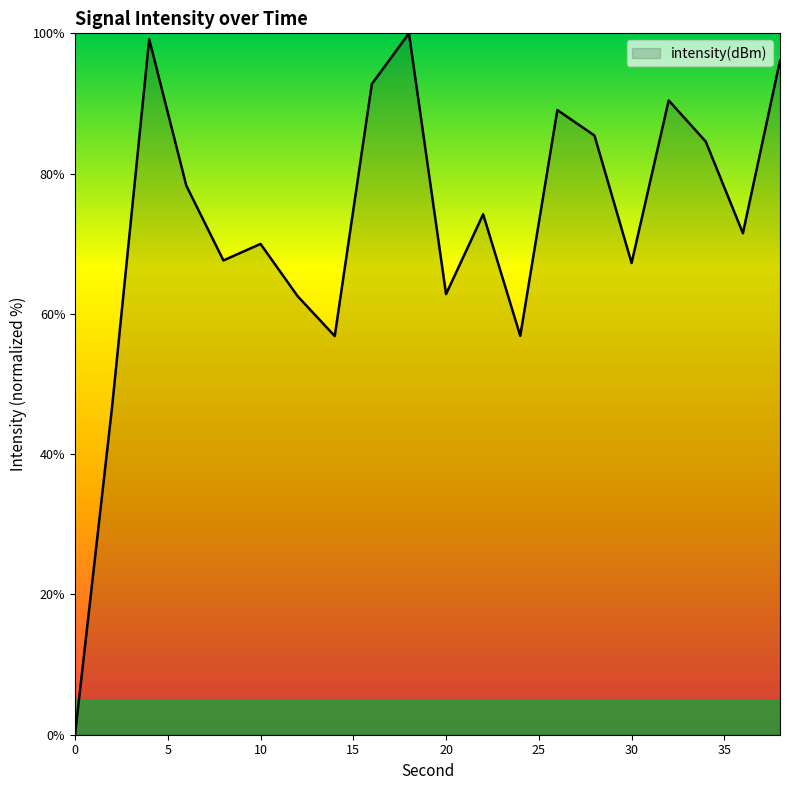

What is the greatest value displayed?

100.0